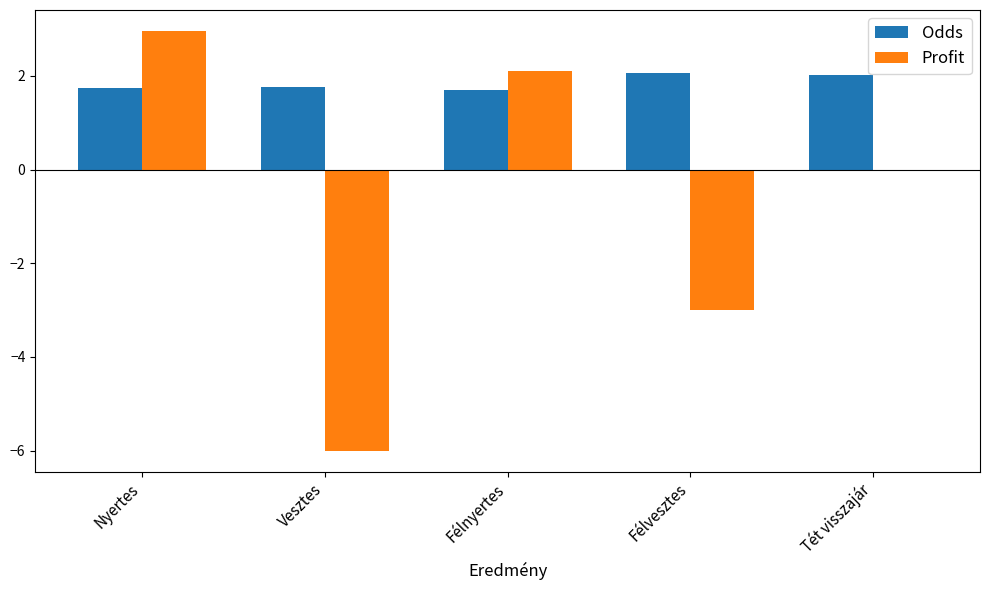

Are the bars grouped side by side (vs. stacked)?

Yes